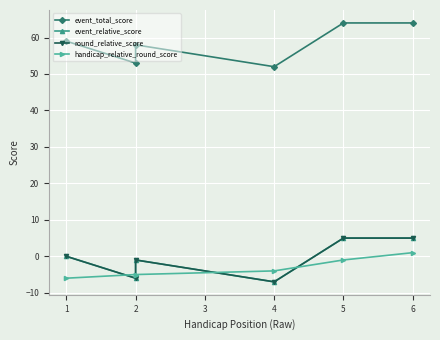

Reading right to left, transcribe all the data shown in this chart.

event_total_score: 64	64	52	58	53	59
event_relative_score: 5	5	-7	-1	-6	0
round_relative_score: 5	5	-7	-1	-6	0
handicap_relative_round_score: 1	-1	-4	-5	-5	-6